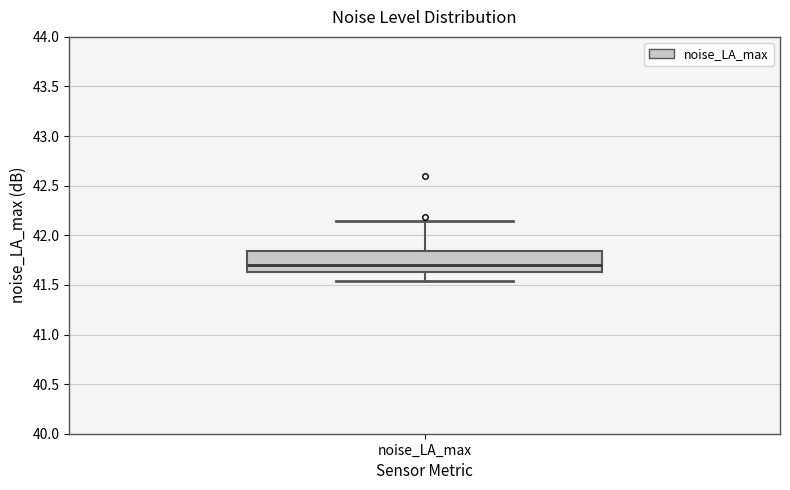

Where does the lower whisker of the box for noise_LA_max end on the y-axis? The values are not printed on the chart, so give them approximately, as read against the axis.

41.55